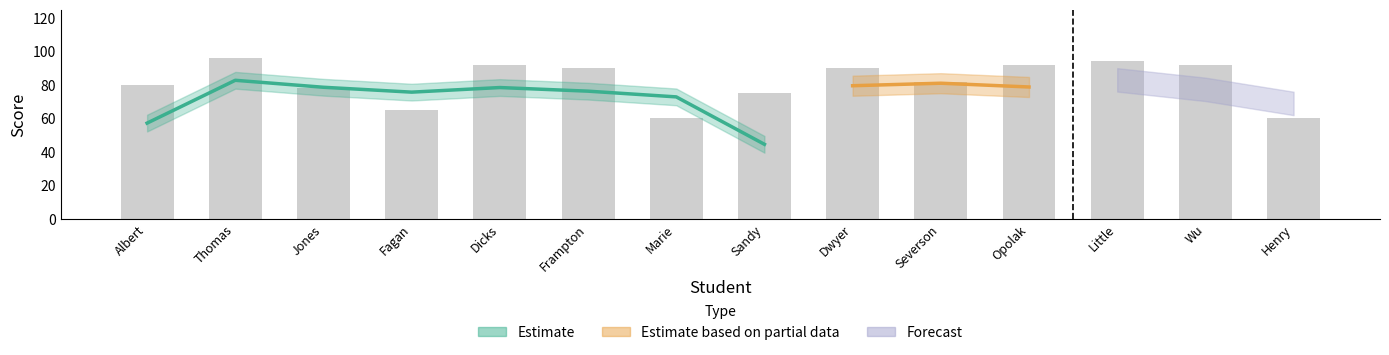

Reading left to right, list all the values displayed in this chart.

80	96	78	65	92	90	60	75	90	82	92	94	92	60